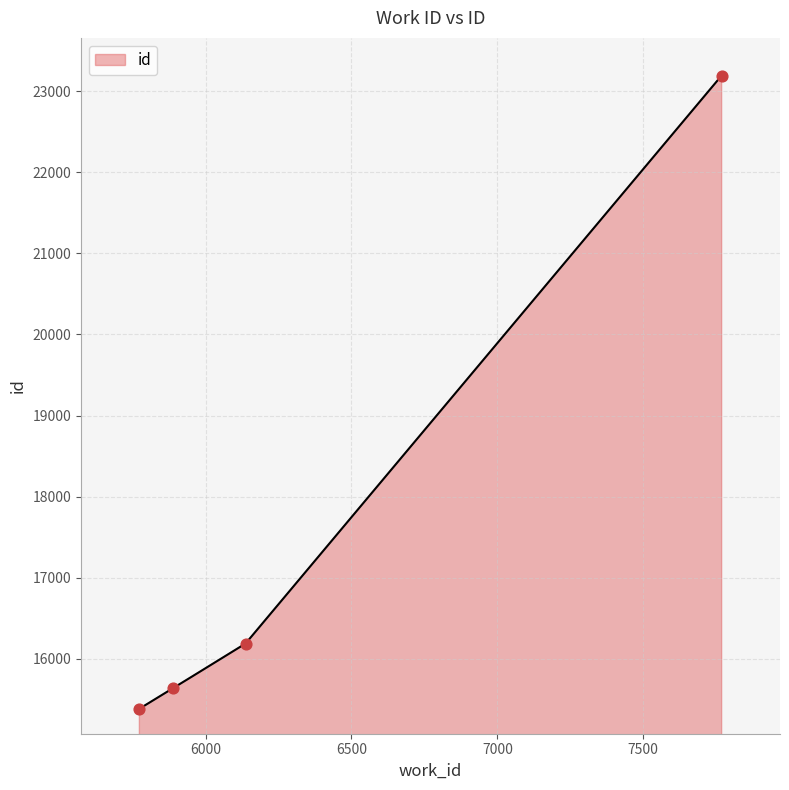

Approximately how many times larger is the value at 5887 compared to 7769?

0.7